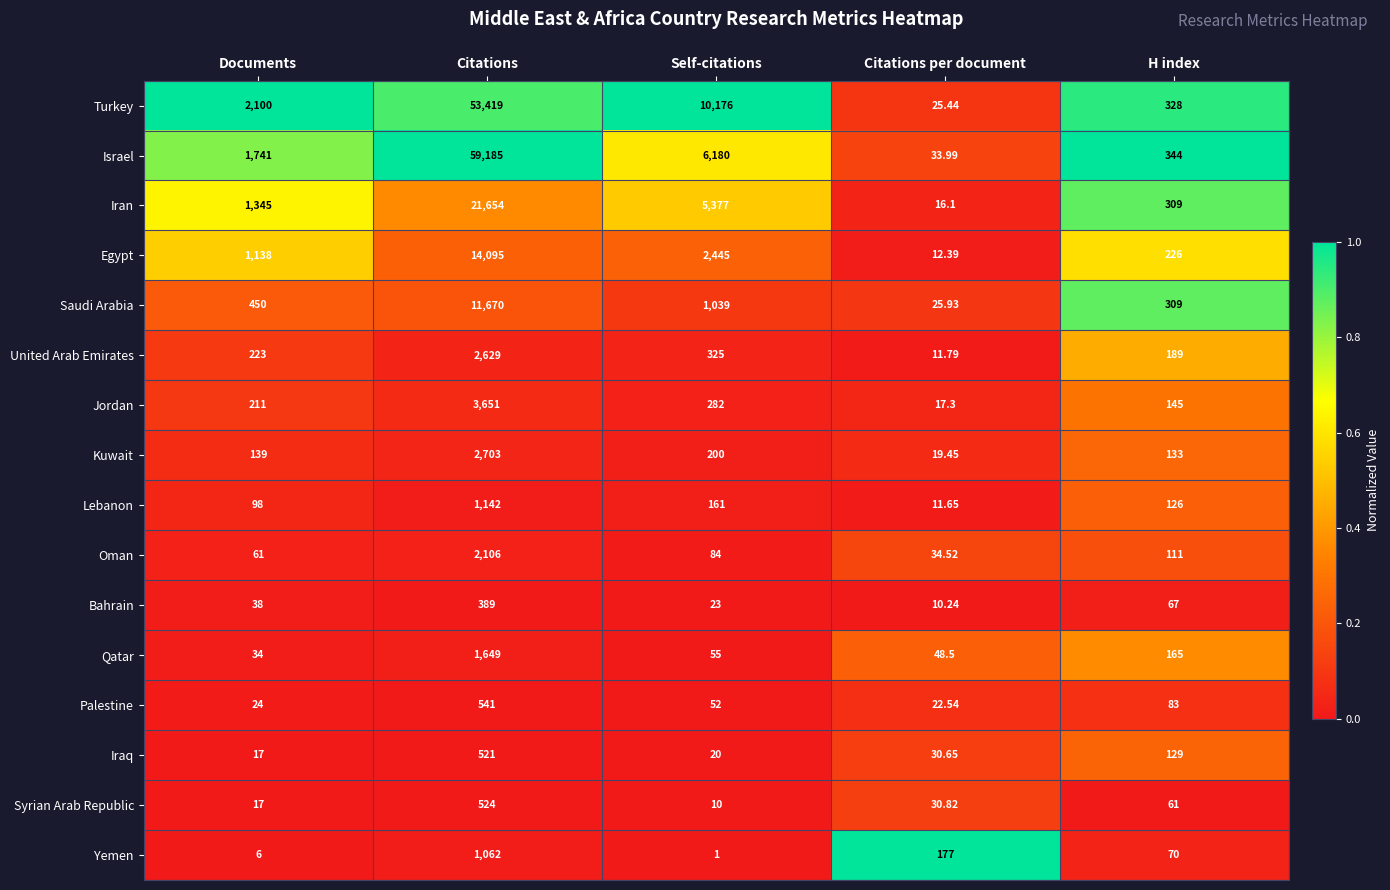

Where is Iran nearest to the value 10835?

Self-citations